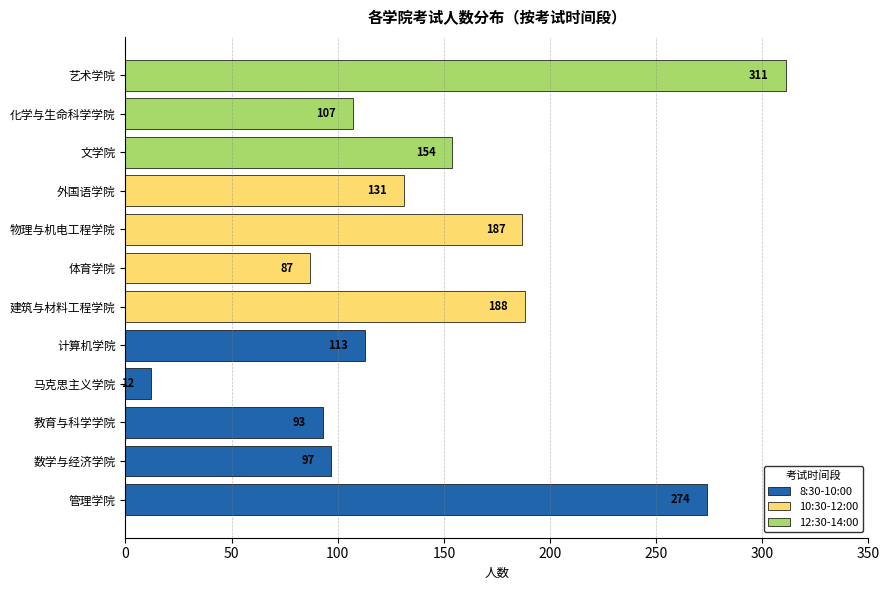

What is the average value?

146